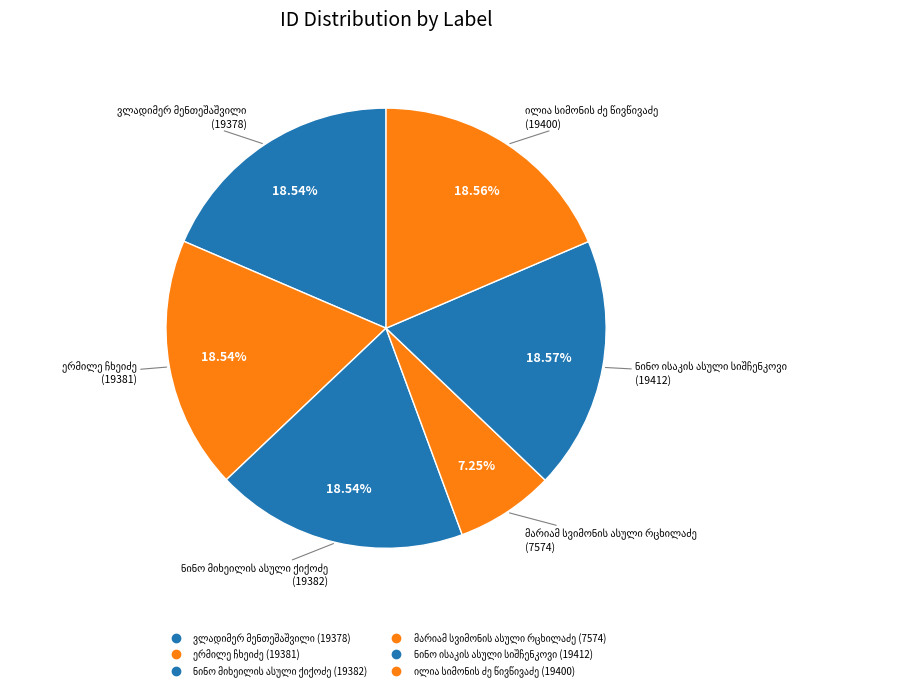

Count the number of slices in the pie.

6